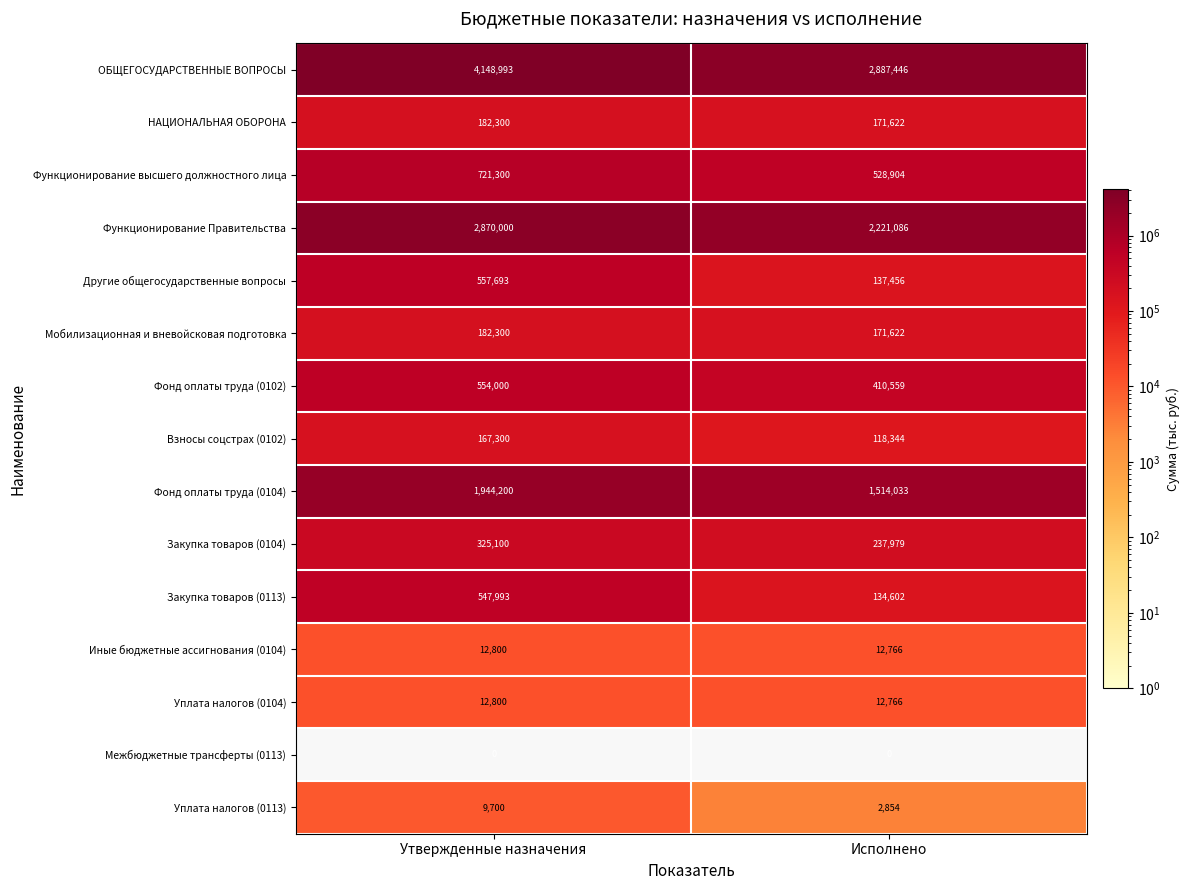

Reading left to right, extract all data points from this chart.

ОБЩЕГОСУДАРСТВЕННЫЕ ВОПРОСЫ: 4148993	2887446
НАЦИОНАЛЬНАЯ ОБОРОНА: 182300	171622
Функционирование высшего должностного лица: 721300	528904
Функционирование Правительства: 2870000	2221086
Другие общегосударственные вопросы: 557693	137456
Мобилизационная и вневойсковая подготовка: 182300	171622
Фонд оплаты труда (0102): 554000	410559
Взносы соцстрах (0102): 167300	118344
Фонд оплаты труда (0104): 1944200	1514033
Закупка товаров (0104): 325100	237979
Закупка товаров (0113): 547993	134602
Иные бюджетные ассигнования (0104): 12800	12766
Уплата налогов (0104): 12800	12766
Межбюджетные трансферты (0113): 0	0
Уплата налогов (0113): 9700	2854